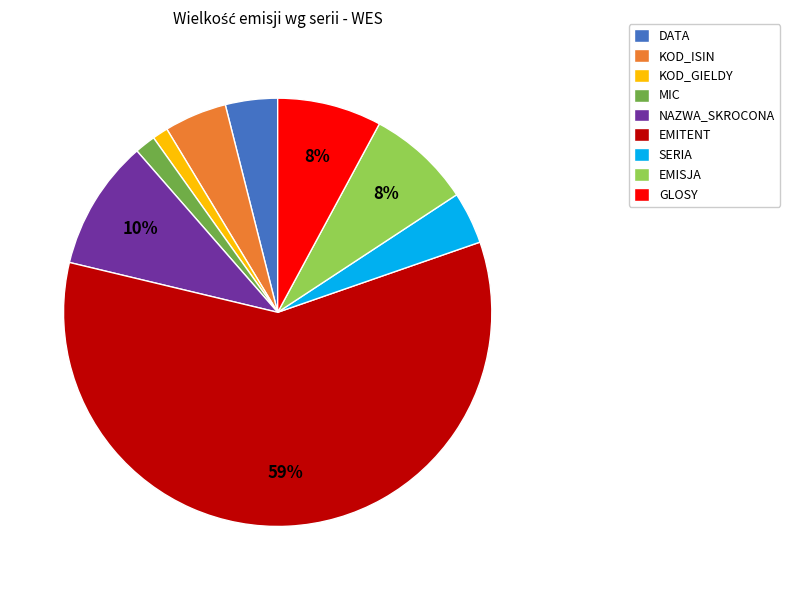

Count the number of slices in the pie.

9